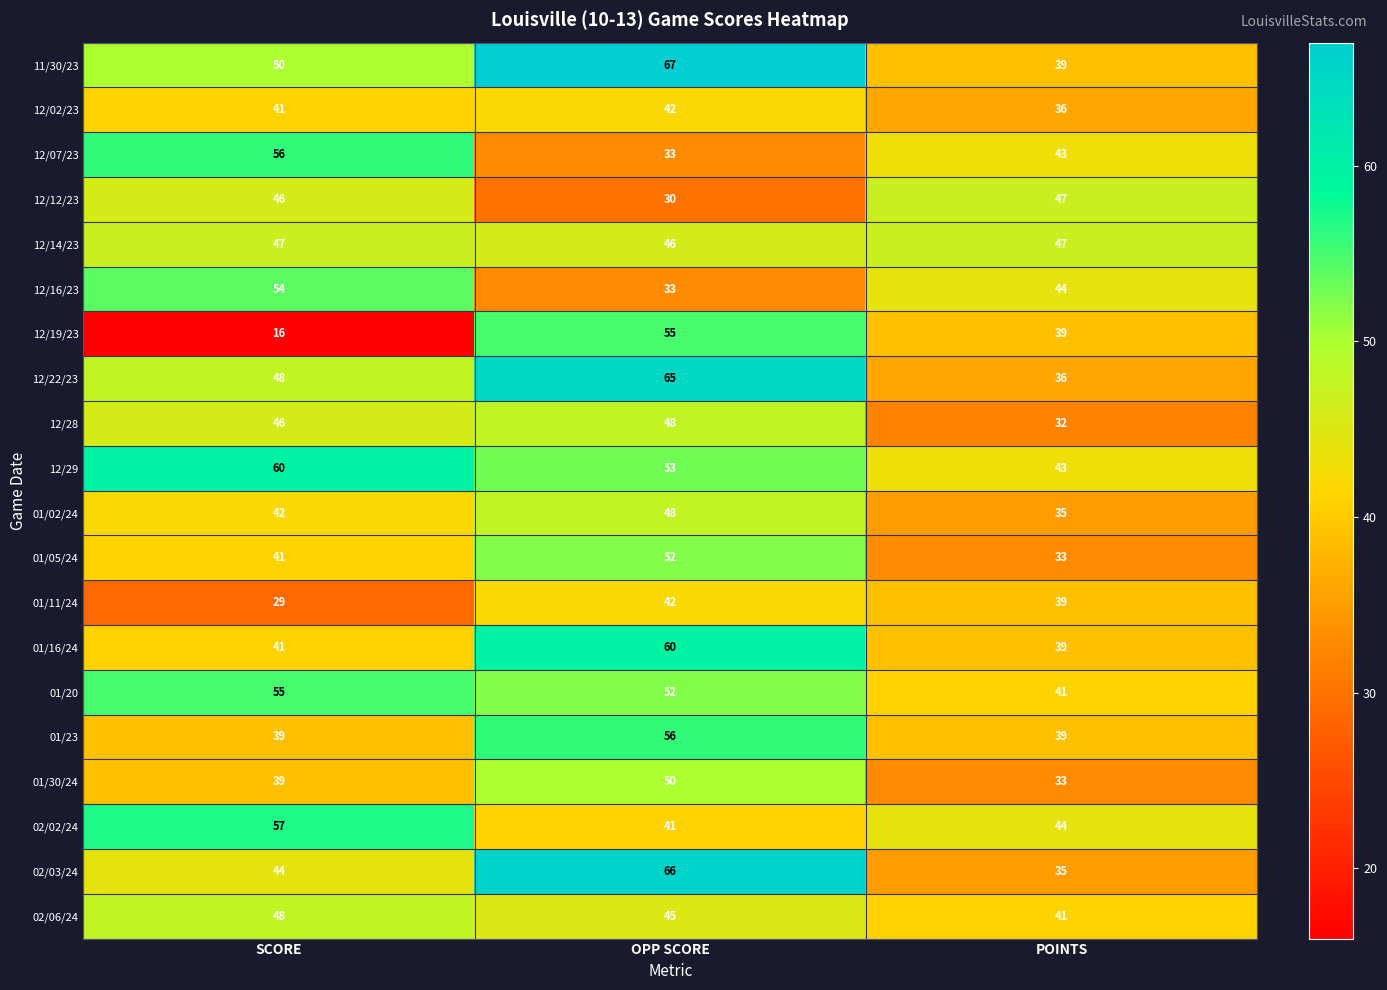

What is the difference between the maximum and minimum values in the 01/11/24 series?

13